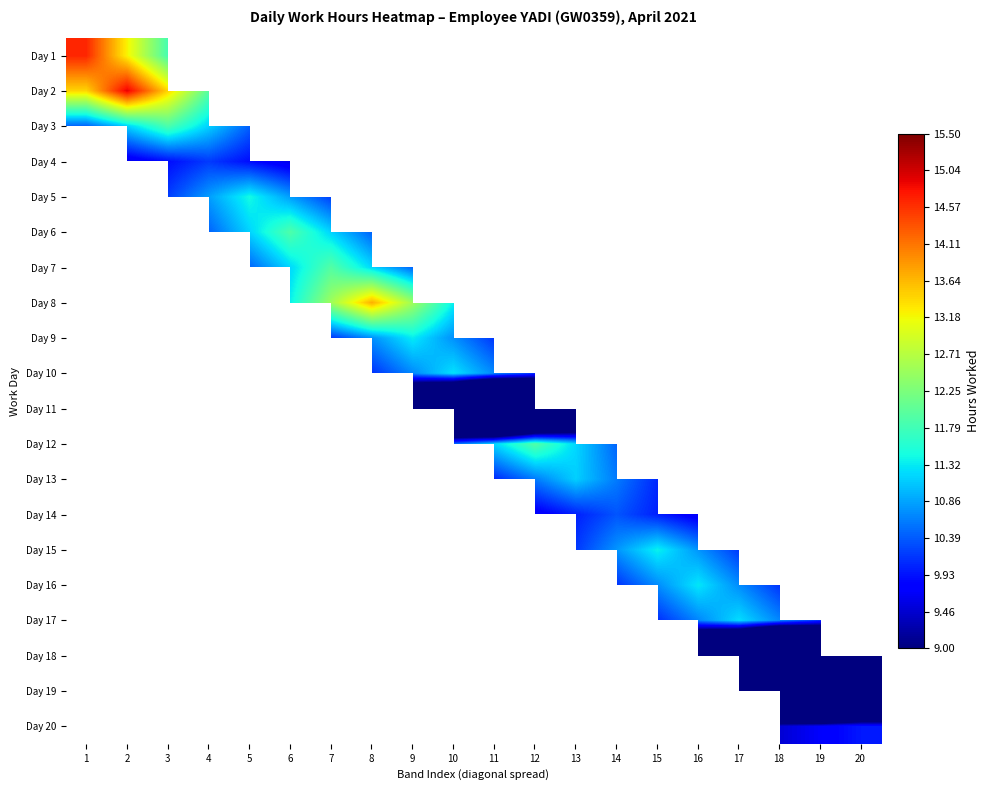

What is the greatest value displayed?

14.9